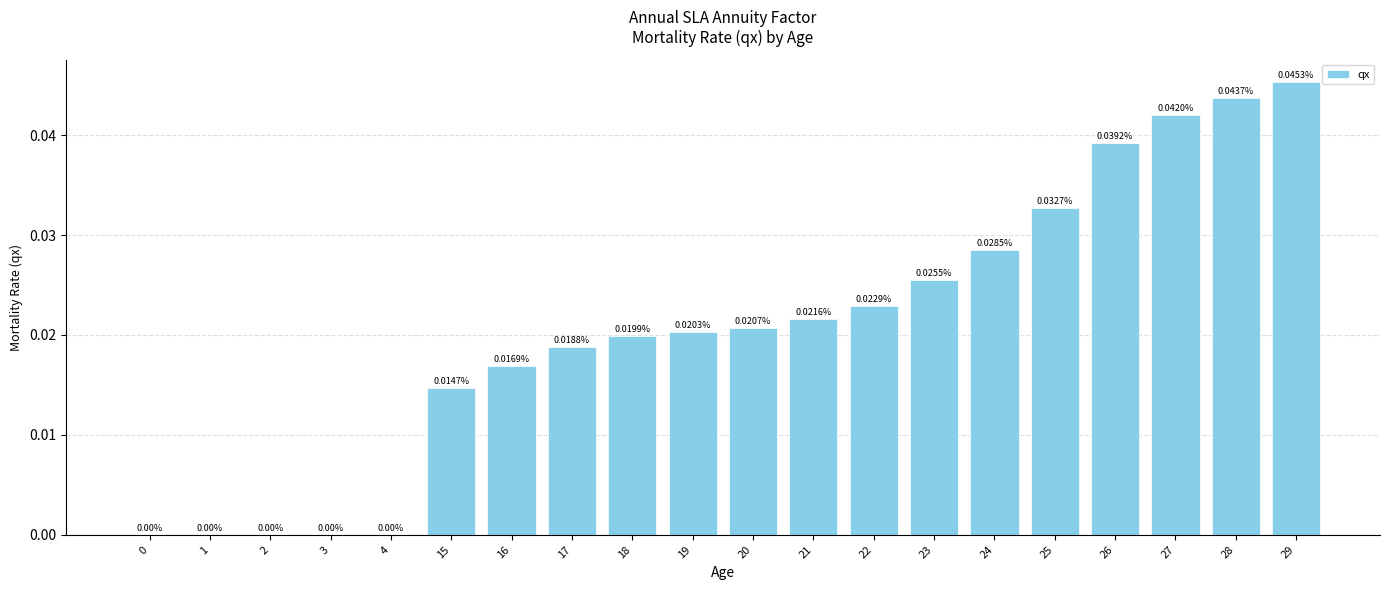

How many positive values are there?

15